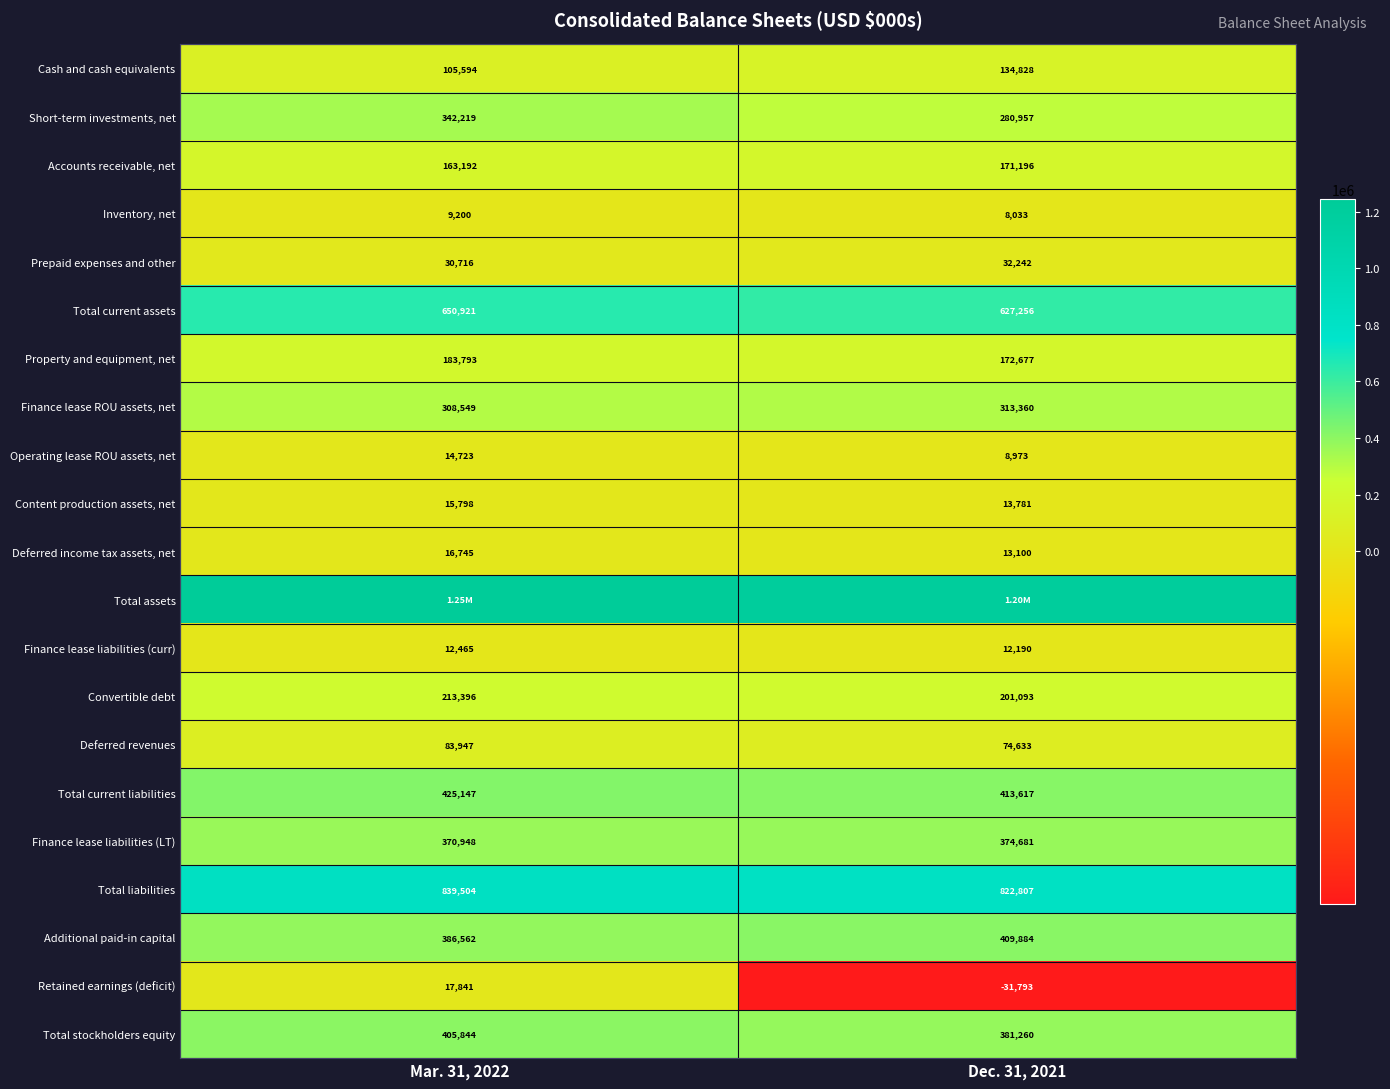

List the labels in order of Total liabilities value, smallest first.

Dec. 31, 2021, Mar. 31, 2022